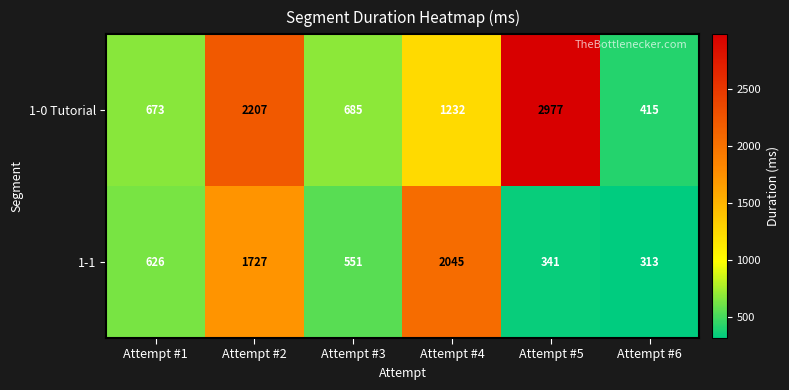

At which label is 1-0 Tutorial closest to 1696?

Attempt #4